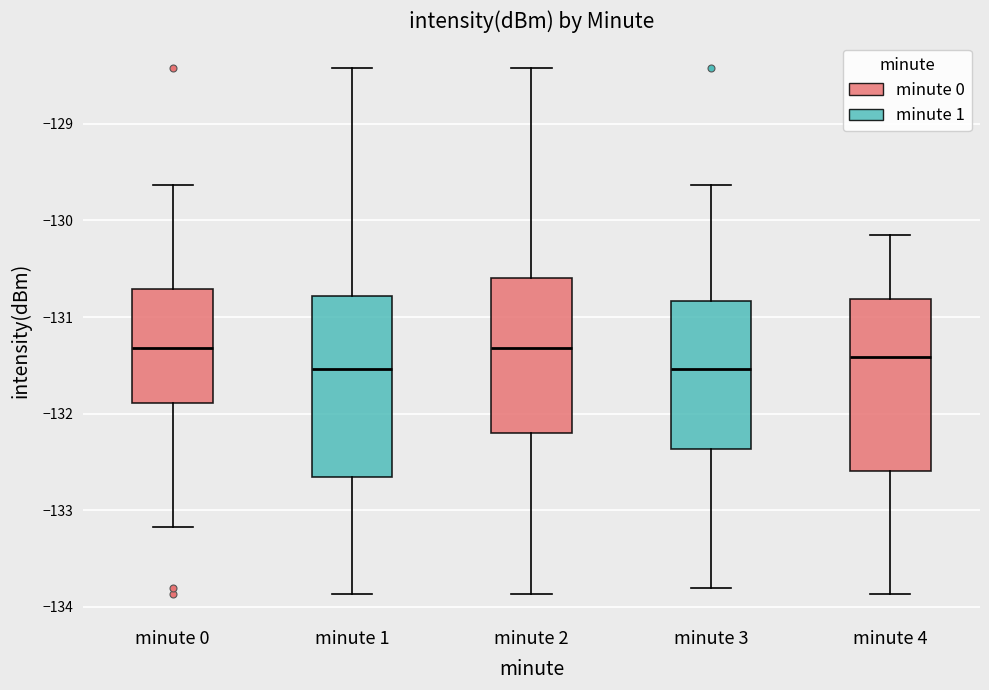

Reading left to right, transcribe this box plot: for each box, give where its median line is, the range the box spans, and where its two whiskers end, as read against the y-axis. The values are not printed on the chart, so give them approximately, as read against the axis.

minute 0: median -131.3, box -131.9 to -130.7, whiskers -133.2 to -129.6
minute 1: median -131.5, box -132.7 to -130.8, whiskers -133.9 to -128.4
minute 2: median -131.3, box -132.2 to -130.6, whiskers -133.9 to -128.4
minute 3: median -131.5, box -132.4 to -130.8, whiskers -133.8 to -129.6
minute 4: median -131.4, box -132.6 to -130.8, whiskers -133.9 to -130.1